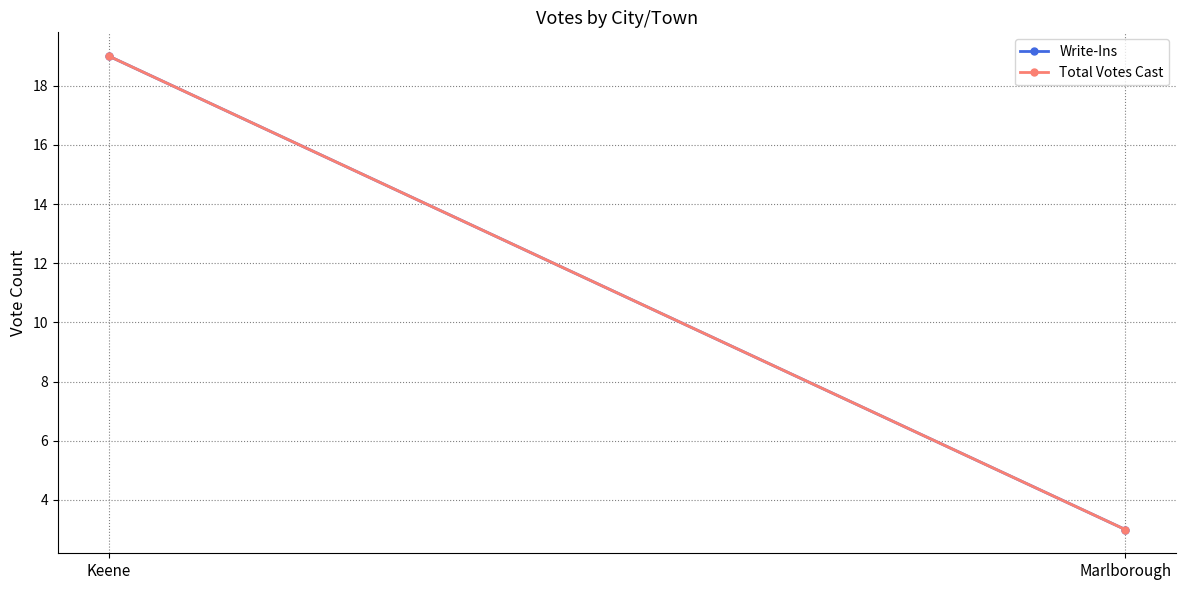

What is the sum of the Total Votes Cast values at Marlborough and Keene?

22